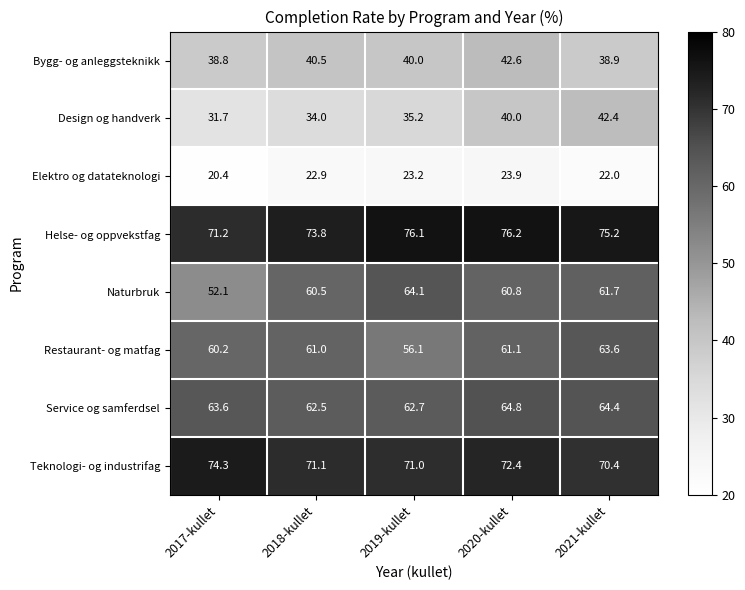

Count the number of categories in the chart.

5